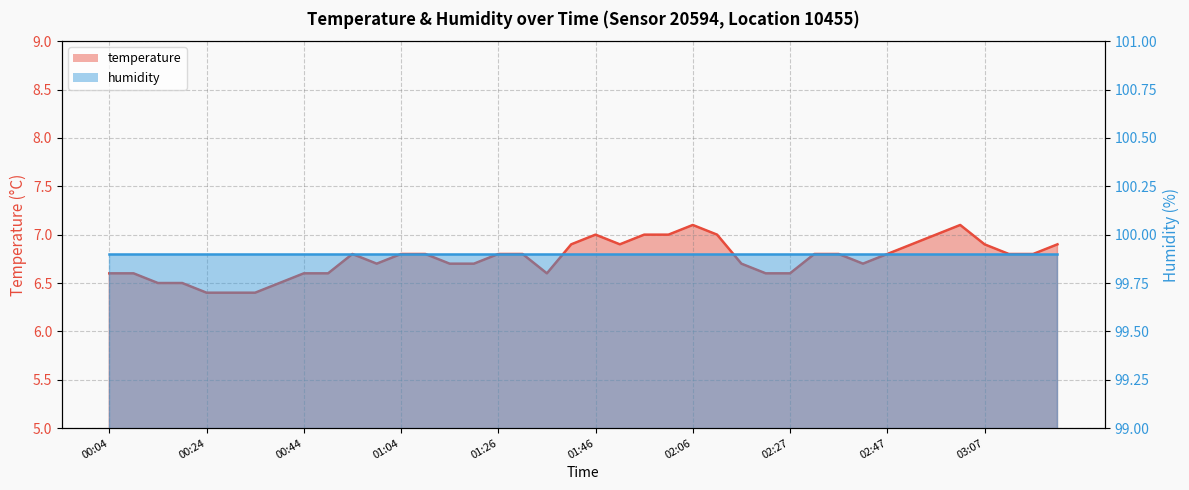

What is the difference between the values at 00:29 and 02:22?

0.2